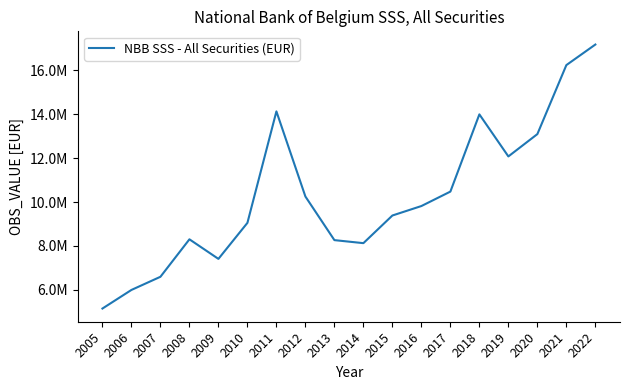

What is the difference between the maximum and second lowest values?

11184281